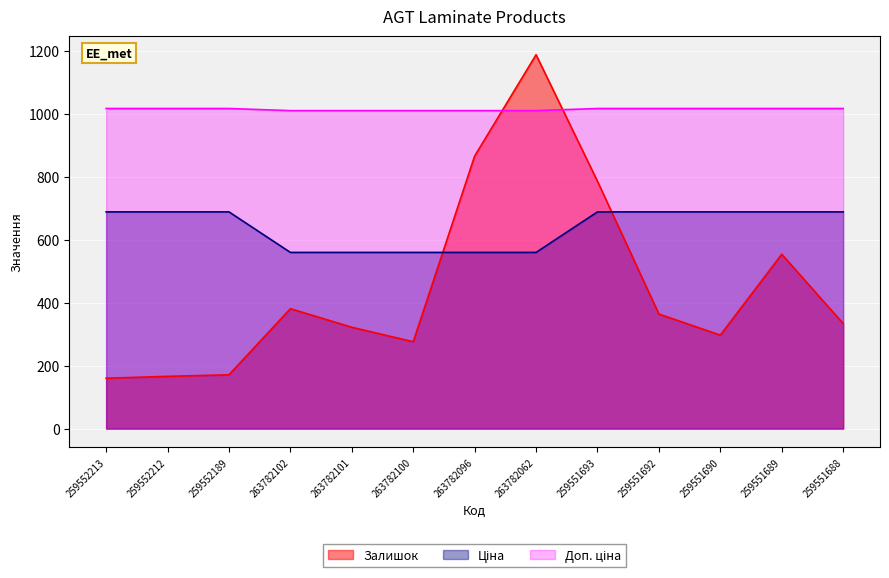

Reading left to right, extract all data points from this chart.

Залишок: 259552213=160.0	259552212=166.0	259552189=171.0	263782102=381.0	263782101=322.0	263782100=276.0	263782096=866.0	263782062=1188.0	259551693=786.0	259551692=364.0	259551690=297.0	259551689=554.0	259551688=334.0
Ціна: 259552213=688.7	259552212=688.7	259552189=688.7	263782102=559.9	263782101=559.9	263782100=559.9	263782096=559.9	263782062=559.9	259551693=688.7	259551692=688.7	259551690=688.7	259551689=688.7	259551688=688.7
Доп. ціна: 259552213=1017.2	259552212=1017.2	259552189=1017.2	263782102=1010.4	263782101=1010.4	263782100=1010.4	263782096=1010.4	263782062=1010.4	259551693=1017.2	259551692=1017.2	259551690=1017.2	259551689=1017.2	259551688=1017.2